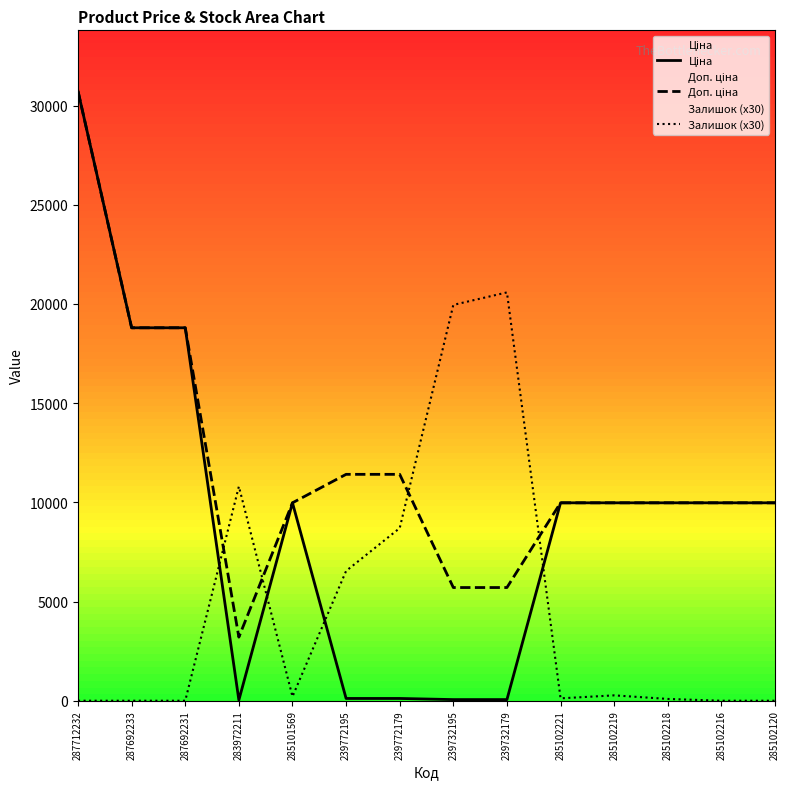

Reading left to right, list all the values displayed in this chart.

Ціна: 30717.1	18796.8	18796.8	32.0	9975.0	114.1	114.1	57.0	57.0	9975.0	9975.0	9975.0	9975.0	9975.0
Доп. ціна: 30717.1	18796.8	18796.8	3205.0	9975.0	11410.0	11410.0	5705.0	5705.0	9975.0	9975.0	9975.0	9975.0	9975.0
Залишок (x30): 0.0	0.0	0.0	10800.0	210.0	6540.0	8700.0	19950.0	20580.0	120.0	270.0	90.0	0.0	0.0